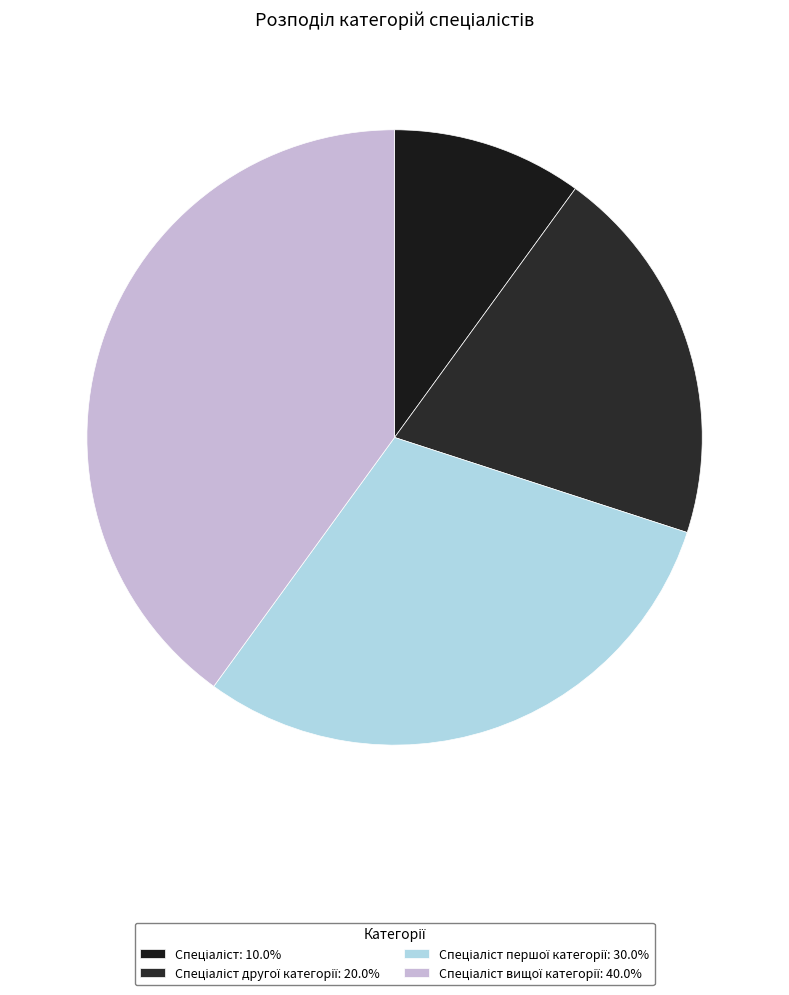

Does any single category account for the majority?

No